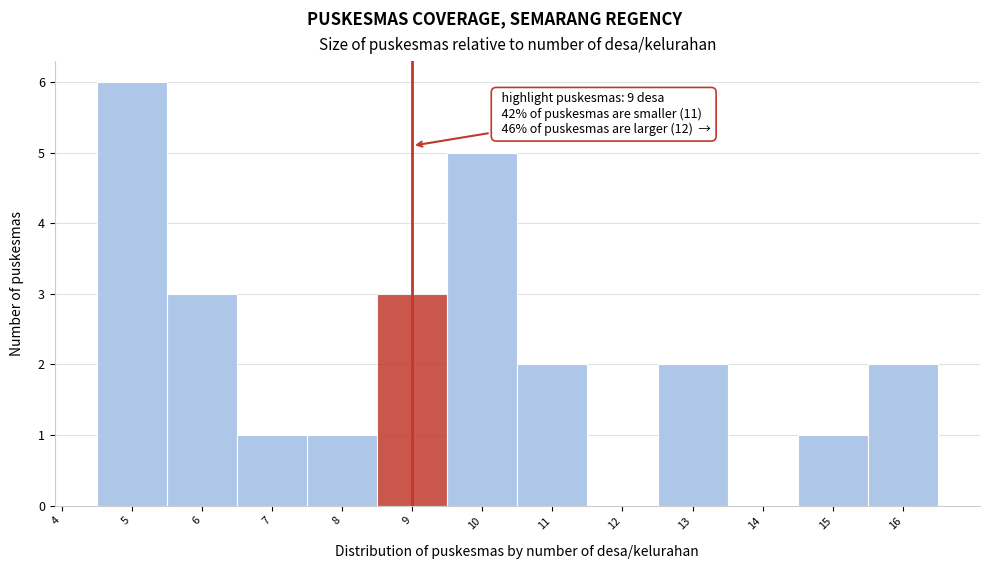

Which range on the x-axis has the tallest bar?

4.5 to 5.5